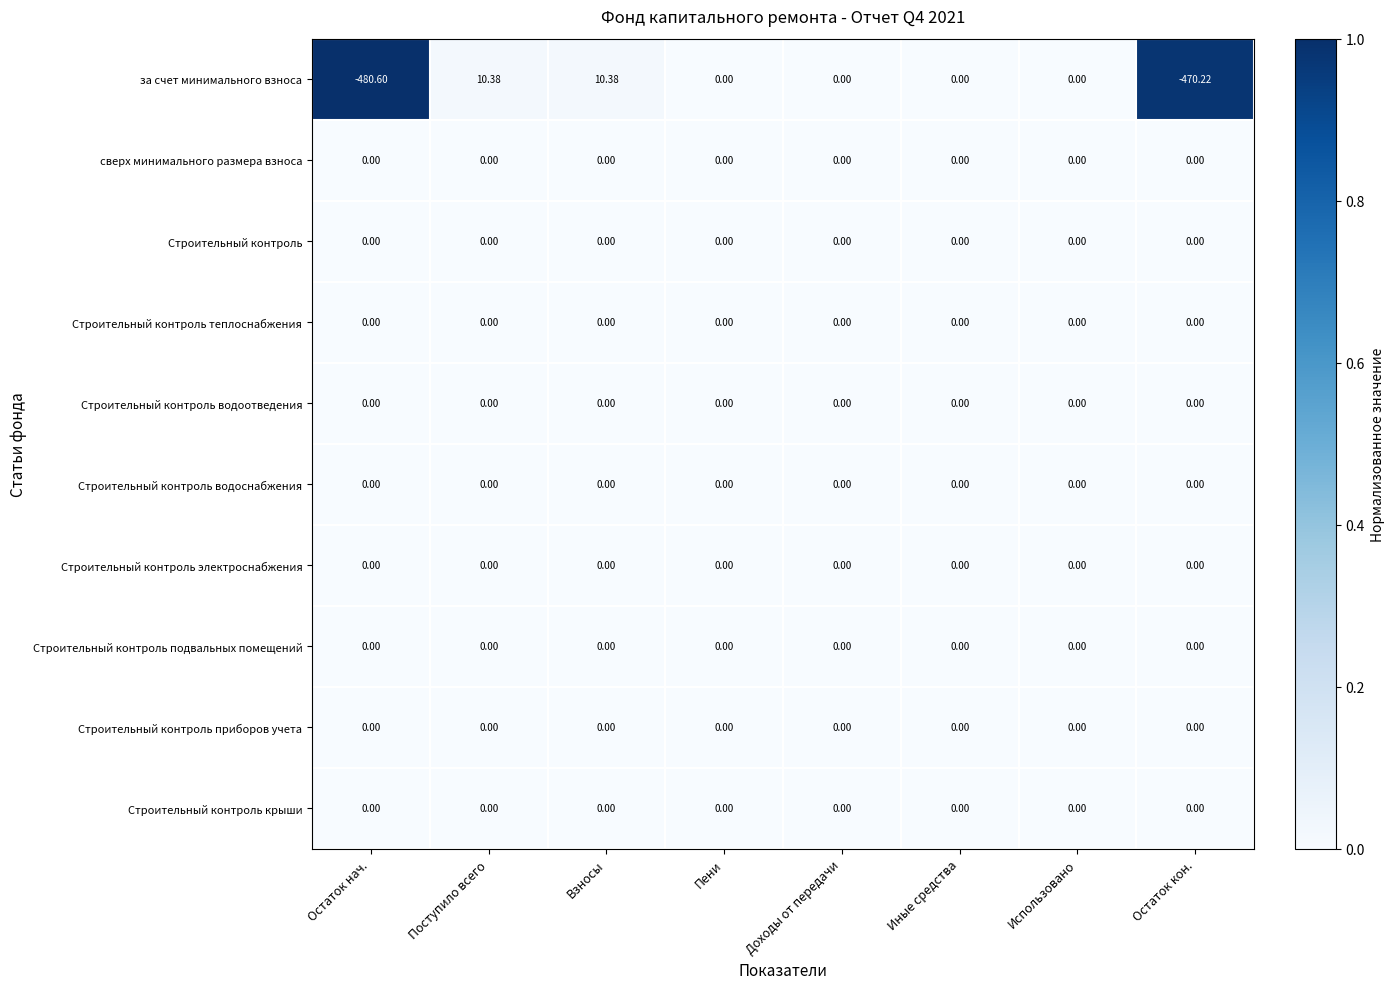

Which category has the lowest value across all series?

Остаток нач.